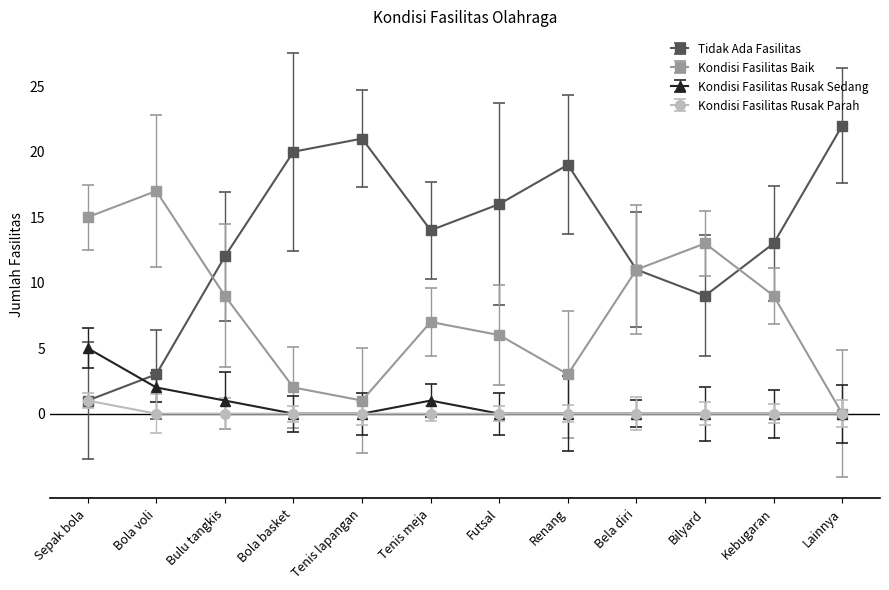

Is the value of Kondisi Fasilitas Baik at Bulu tangkis greater than the value of Tidak Ada Fasilitas at Renang?

No